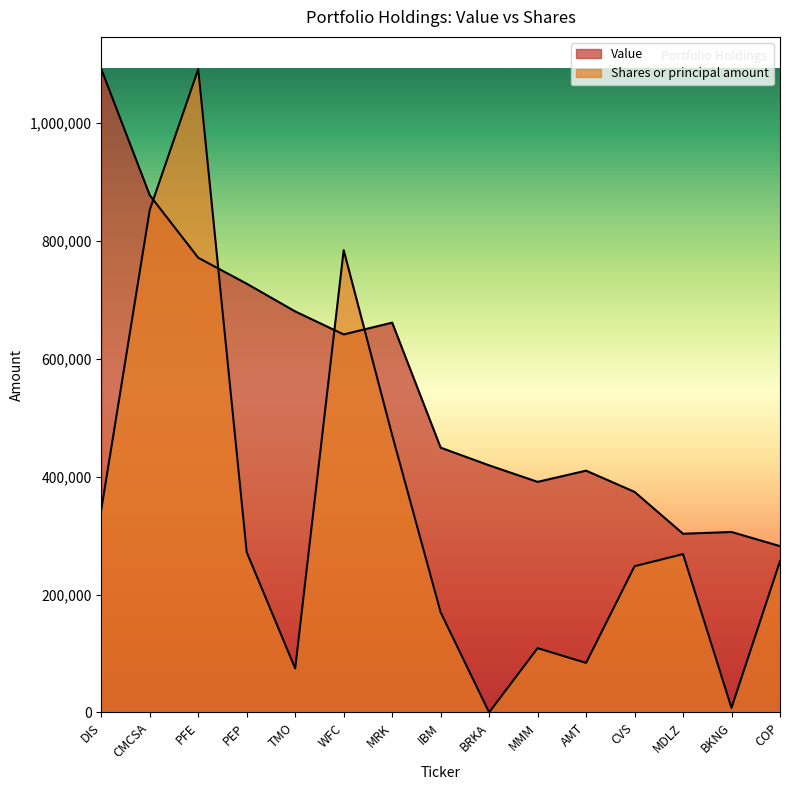

Count the number of data series in this chart.

2